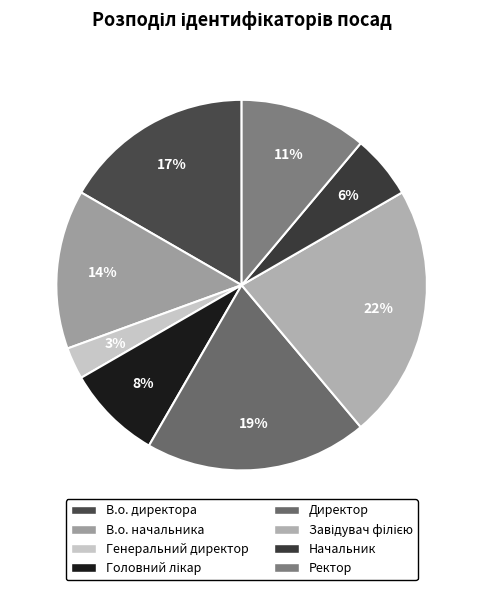

To the nearest percent, what portion does Генеральний директор represent?

3%